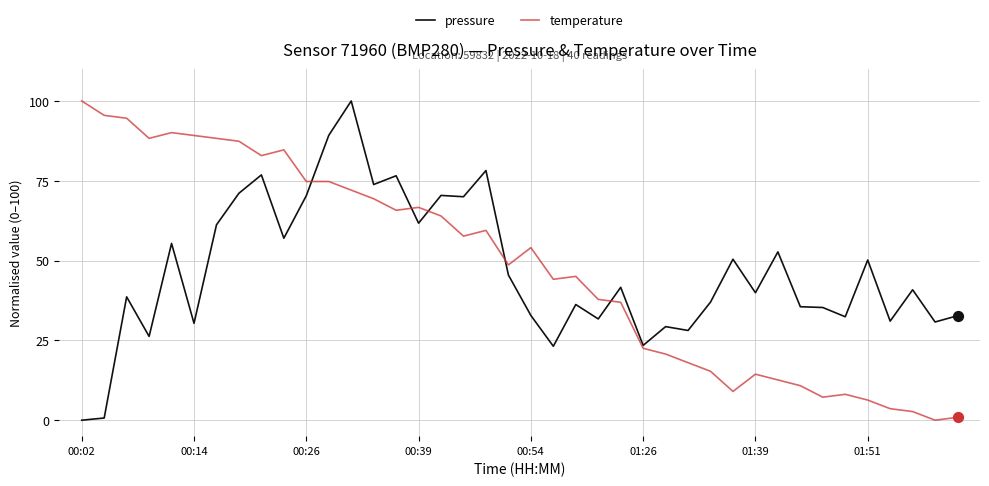

What is the maximum value shown in the chart?

100.0